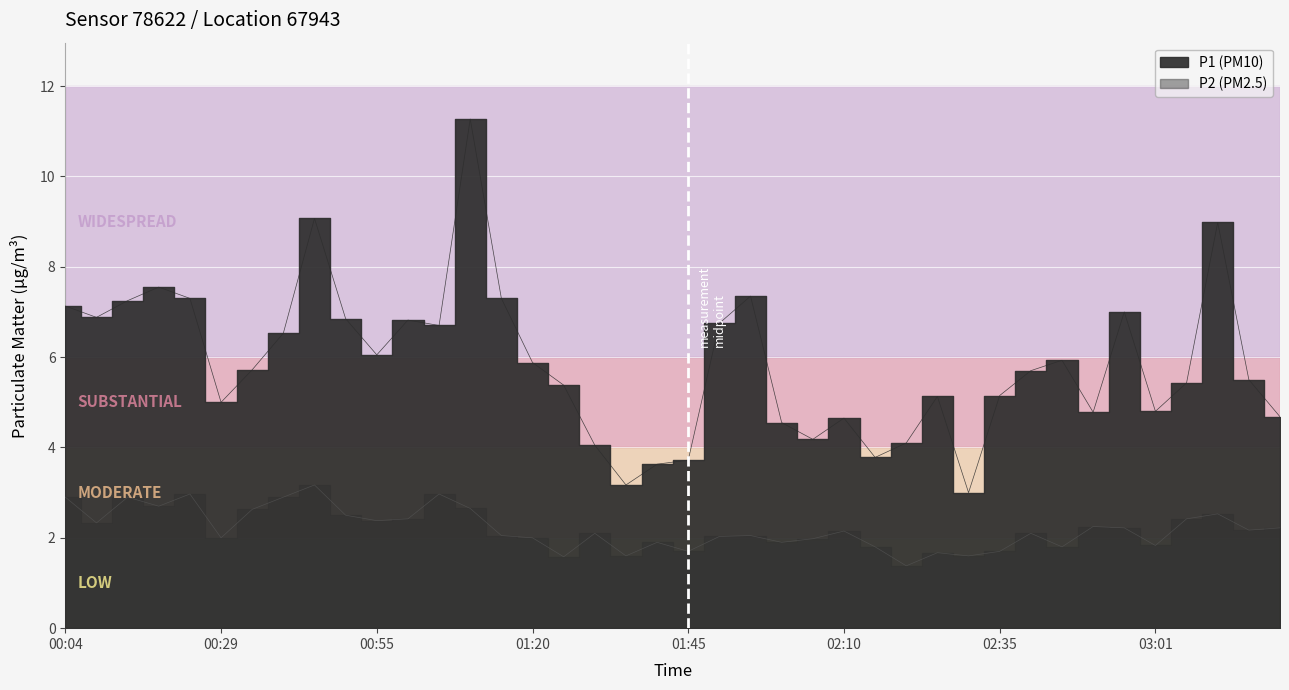

True or false: P1 has more than 1 points higher than both neighbors.

True